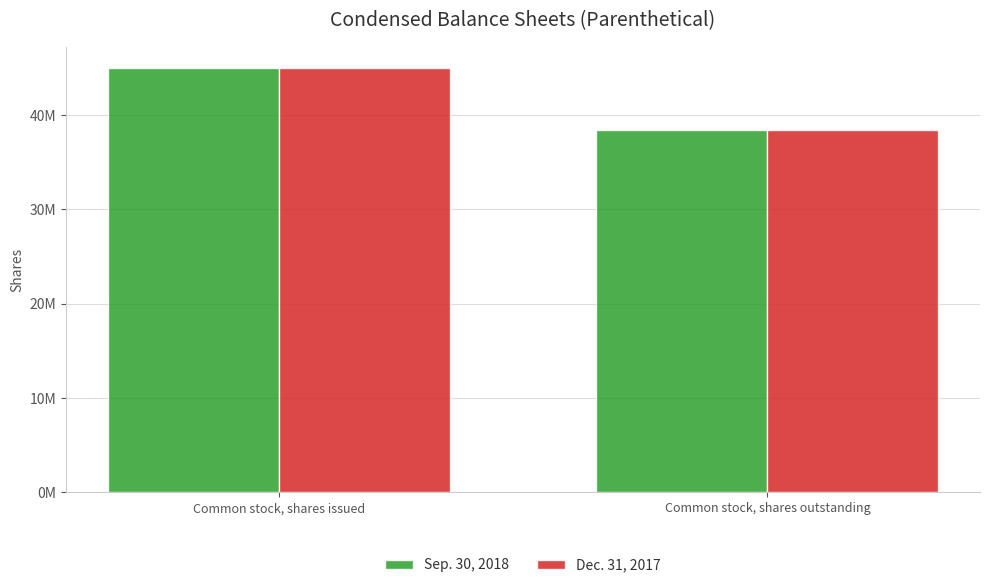

Rank the categories by Sep. 30, 2018 value from highest to lowest.

Common stock, shares issued, Common stock, shares outstanding